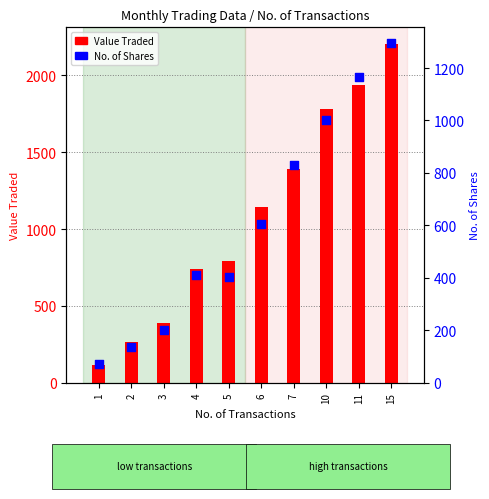

Is the value of No. of Shares at 6 greater than the value of Value Traded at 3?

Yes